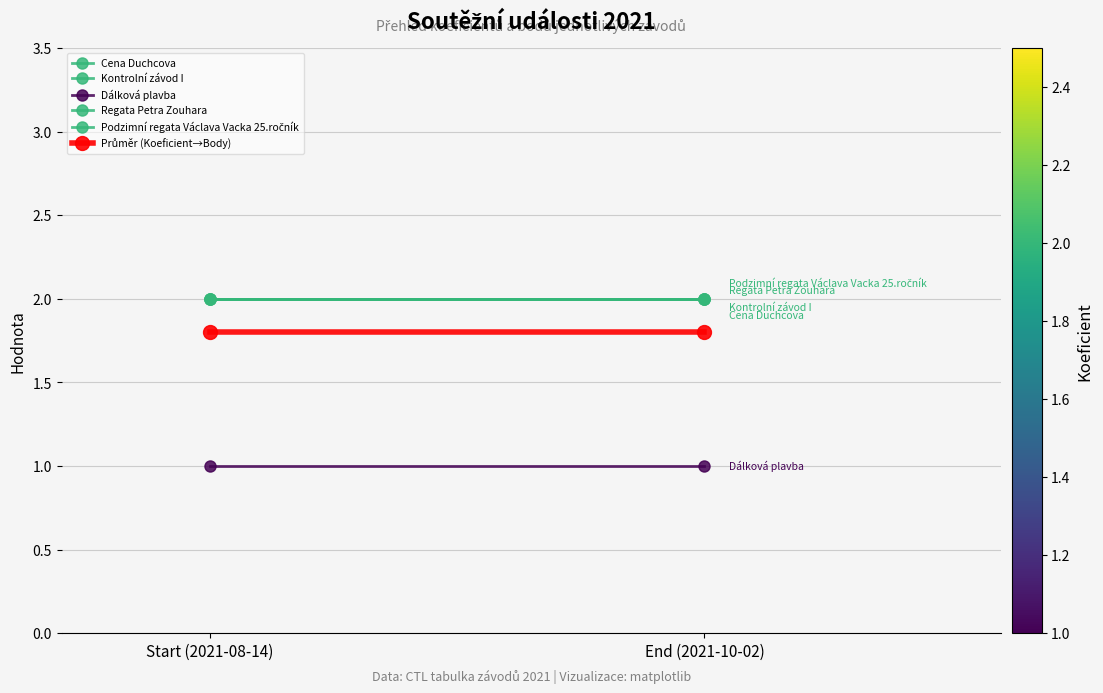

Which series has the largest total across all categories?

Cena Duchcova